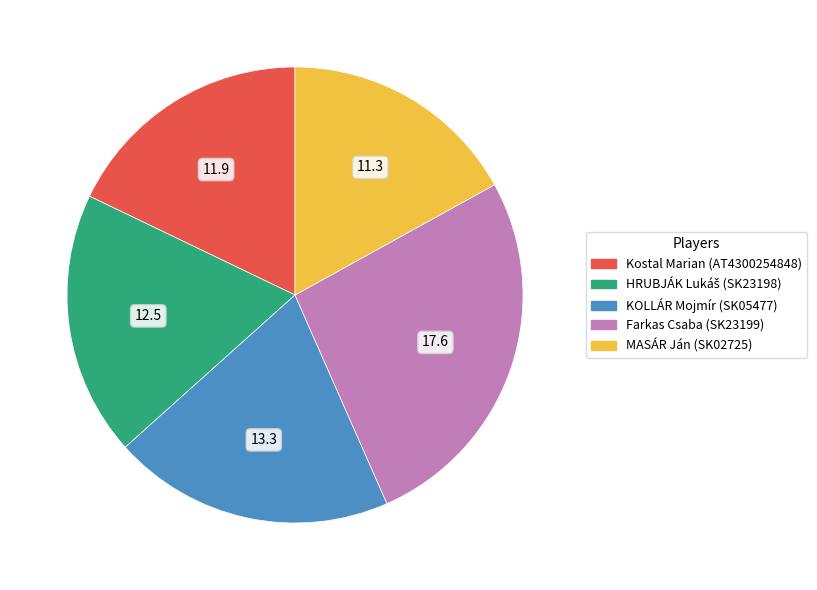

Which slice is the largest?

Farkas Csaba (SK23199)